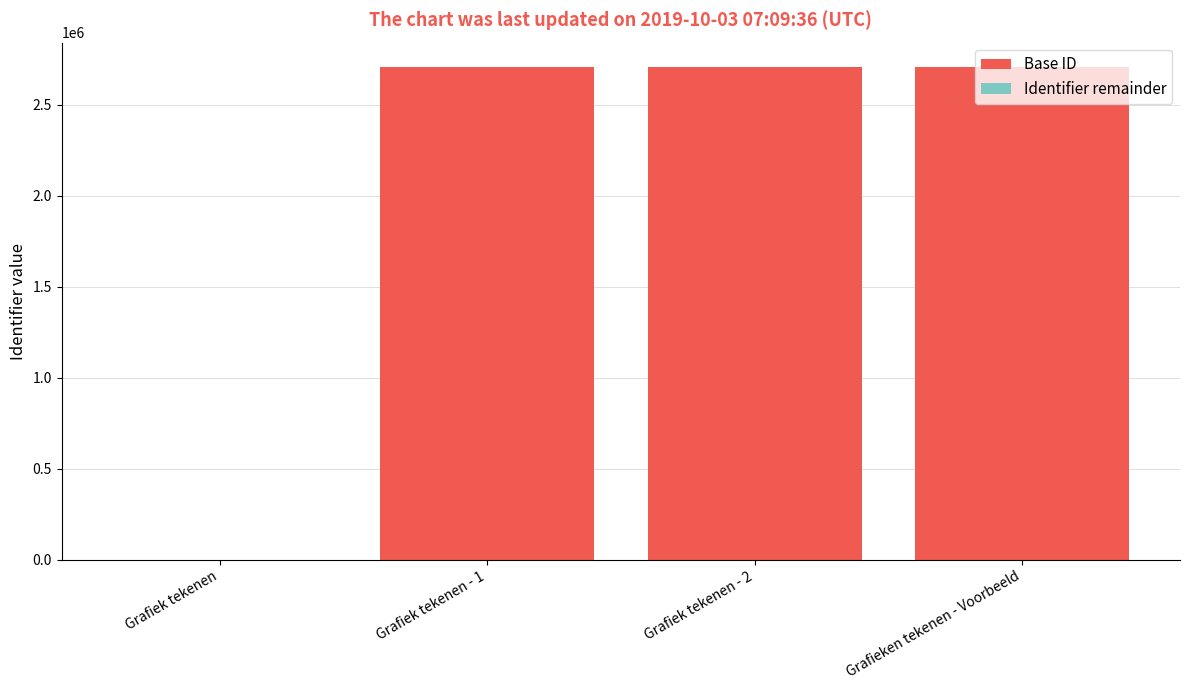

What is the sum of all Base ID values?

8115000